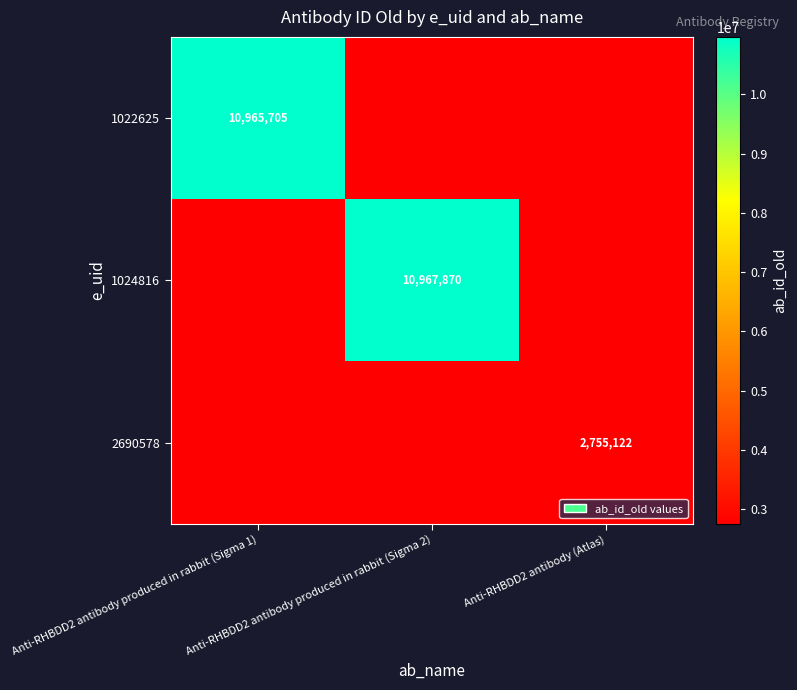

The 1024816 series shows 15252303 at Anti-RHBDD2 antibody produced in rabbit (Sigma 2). True or false?

False